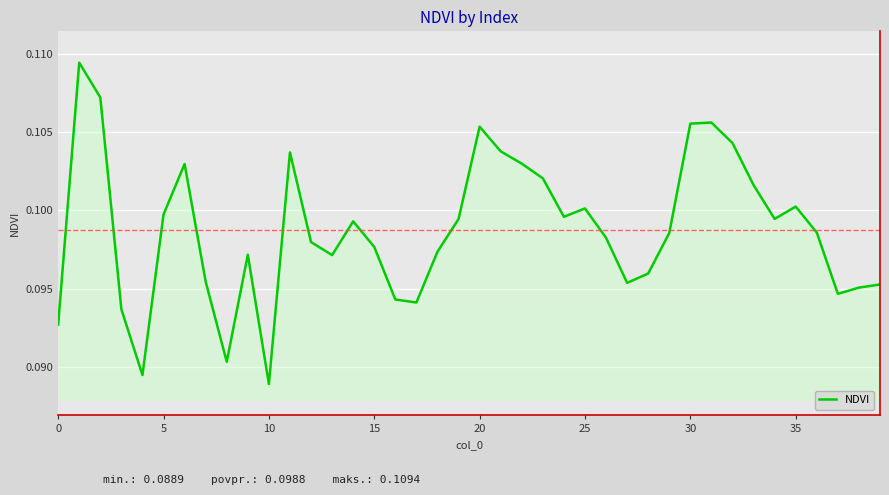

How many lines are shown in the chart?

1